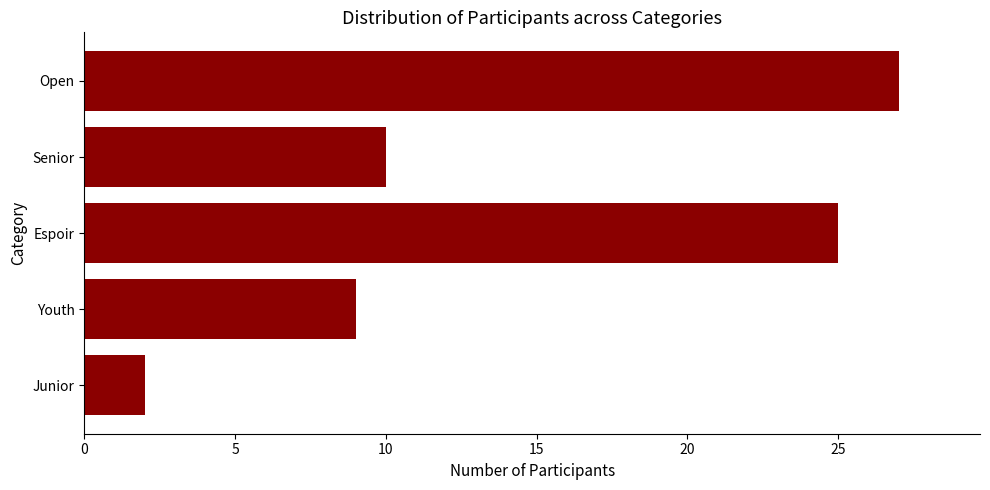

List the labels in order of value, largest first.

Open, Espoir, Senior, Youth, Junior